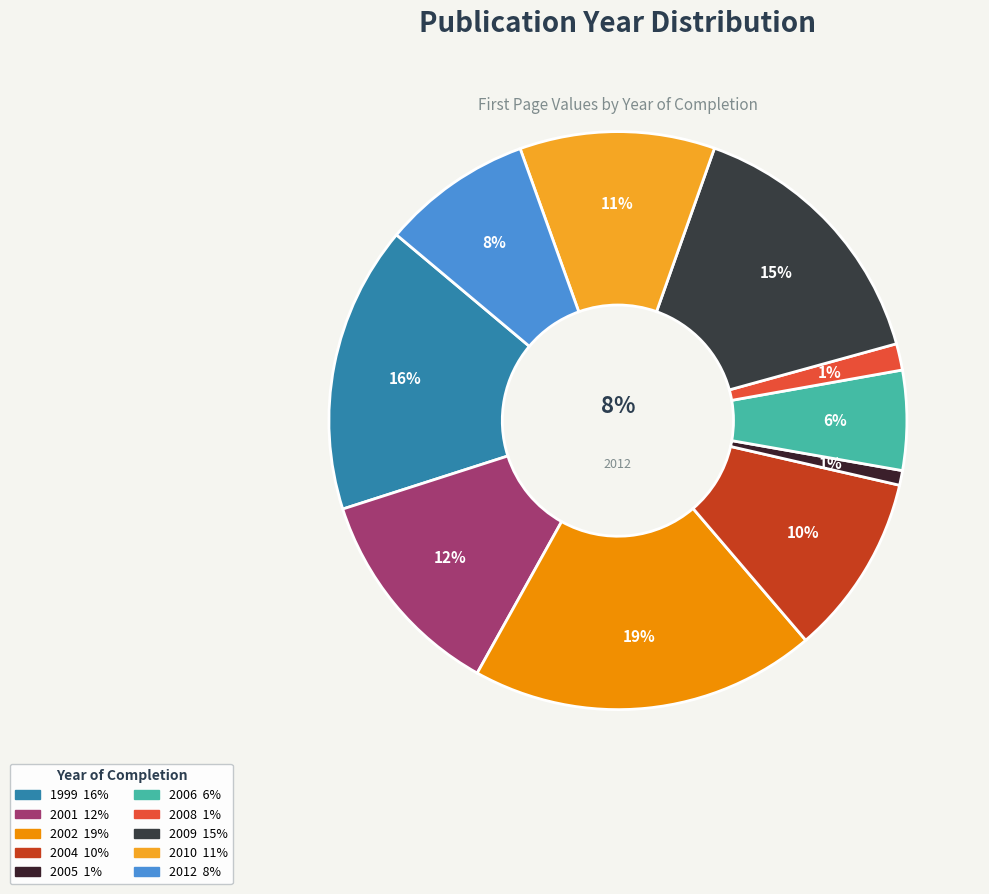

To the nearest percent, what is the combined percentage of 2008 and 2001?

13%